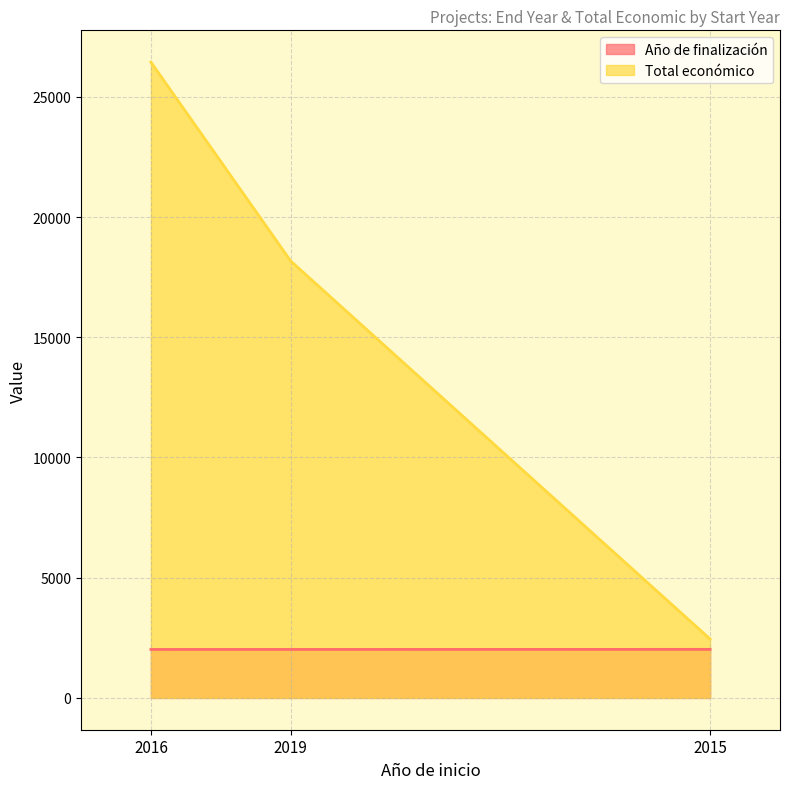

How many lines are shown in the chart?

2